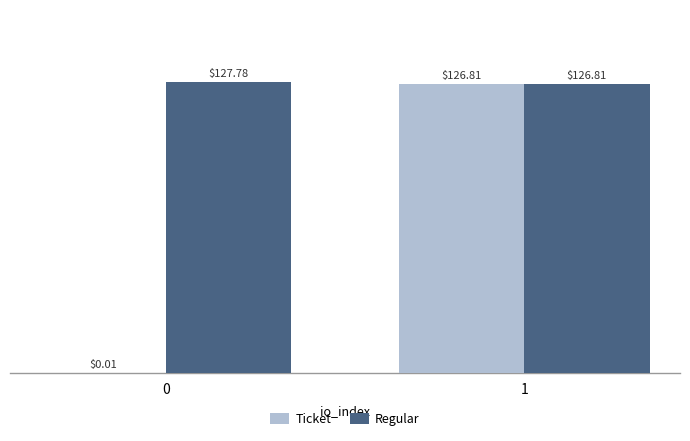

Are the bars grouped side by side (vs. stacked)?

Yes